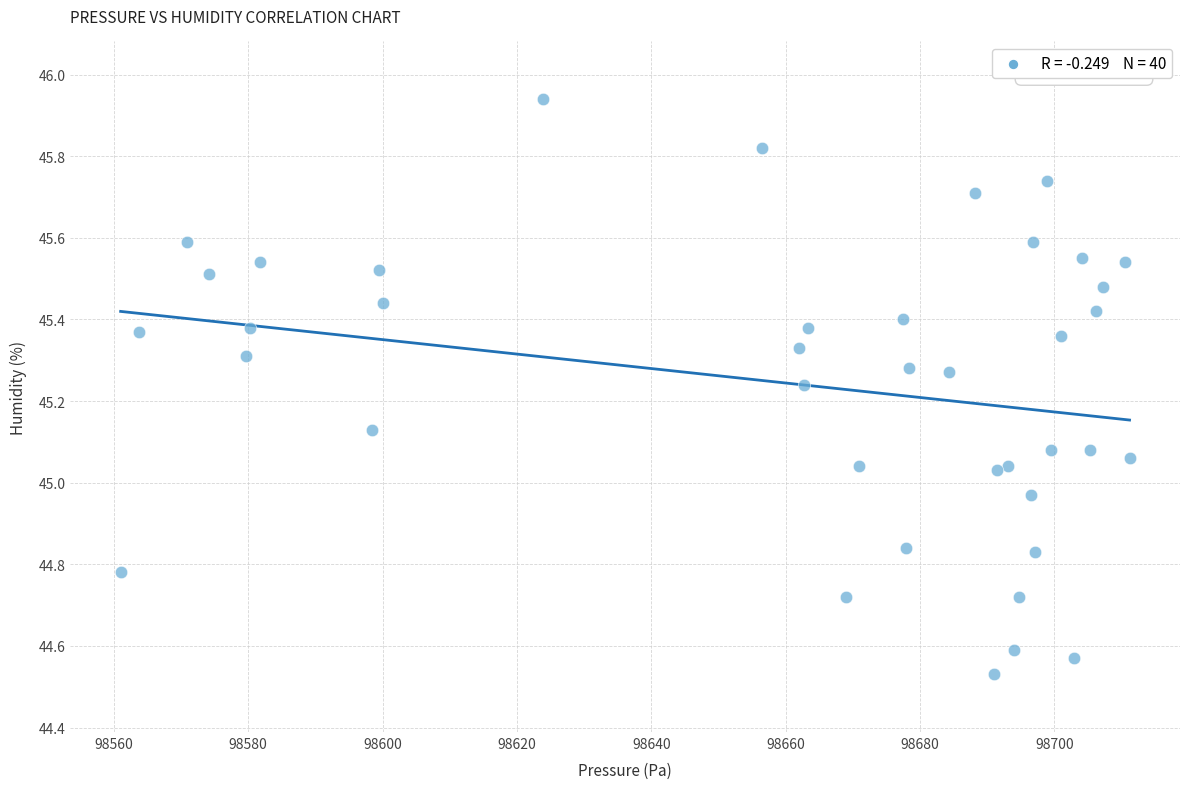

What is the range of X values (max minus min)?

150.2